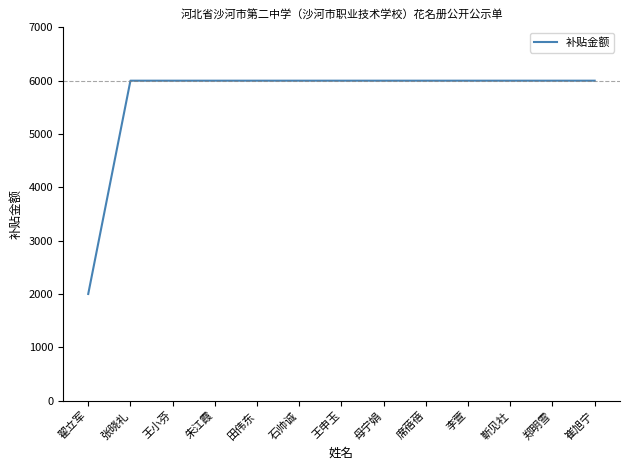

Read the value at 石帅诚, to the nearest 50.

6000